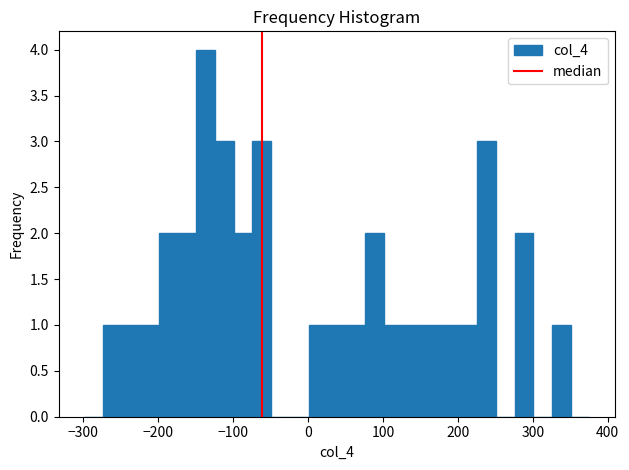

Read against the x-axis, roughly where is the centre of the tallest bar?

-140